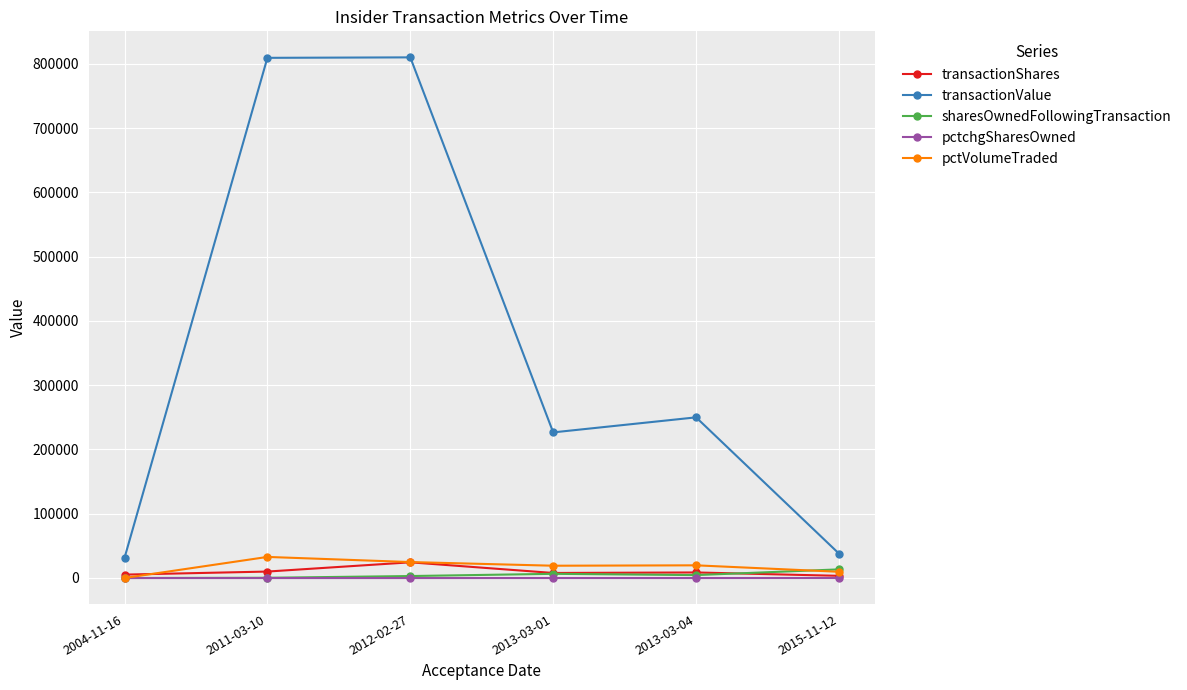

What is the difference between the maximum and second lowest values in the pctchgSharesOwned series?

77